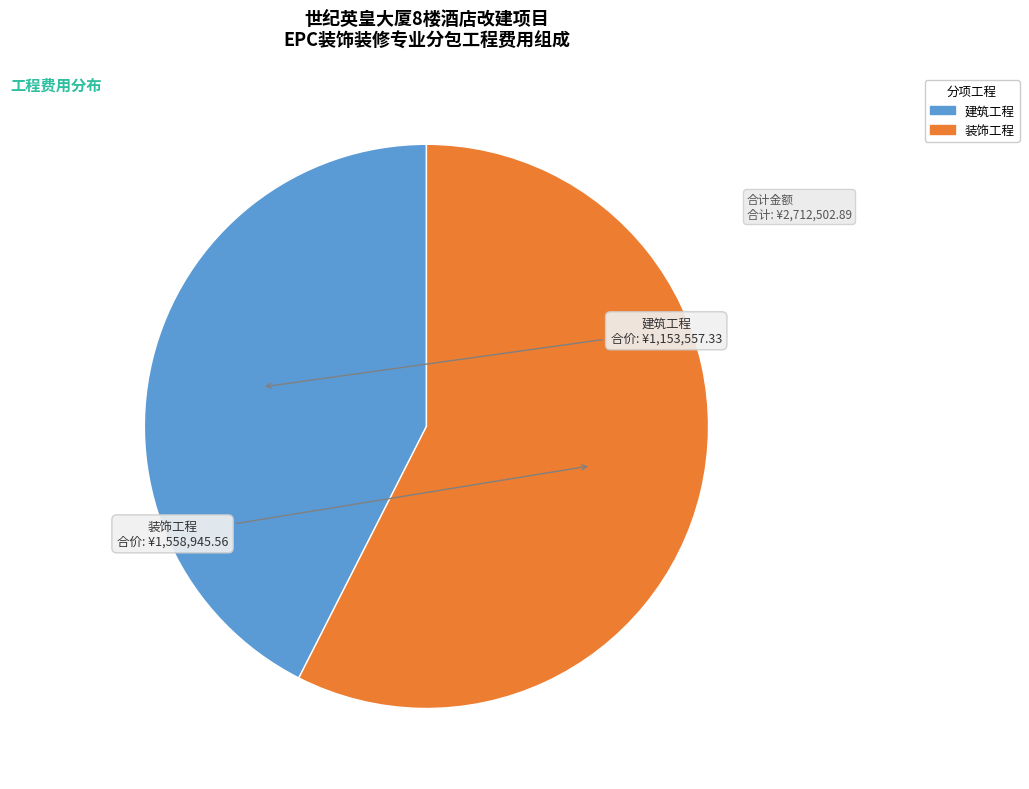

Is the sum of 装饰工程 and 建筑工程 greater than half?

Yes